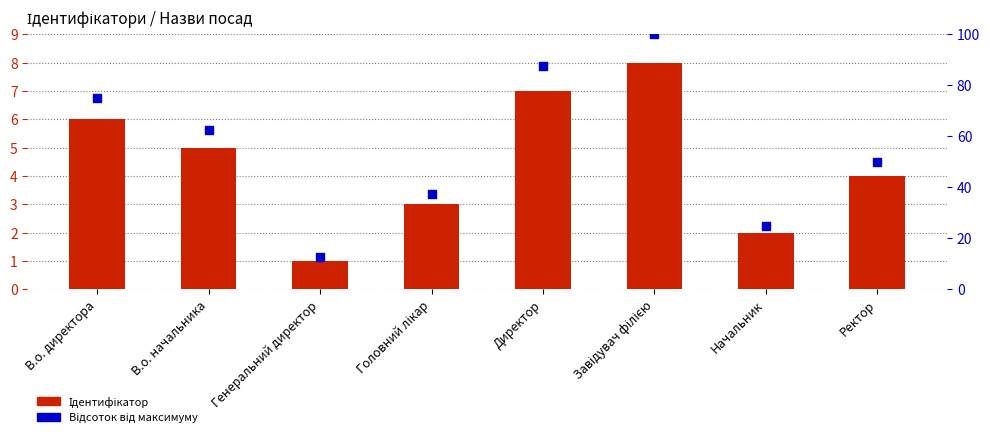

Which series contains the lowest Y value?

Ідентифікатор